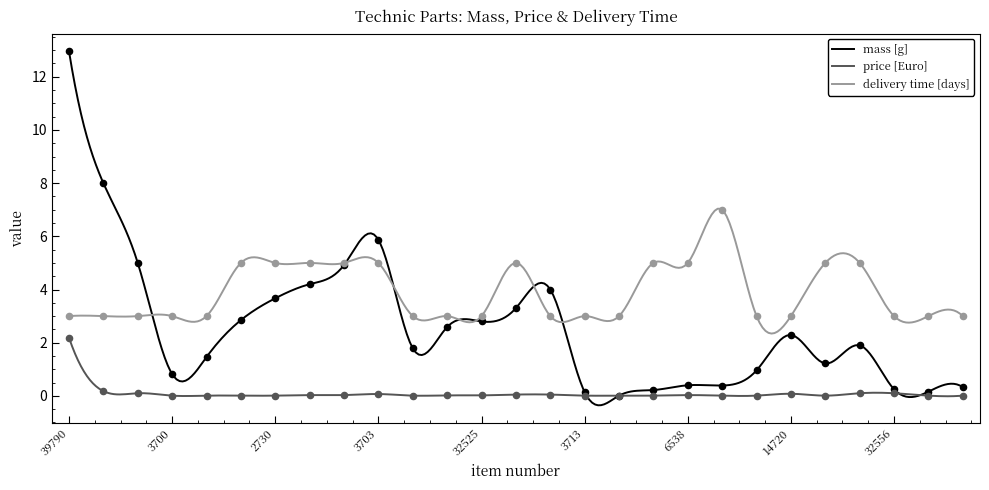

Which series reaches the minimum Y coordinate?

mass [g]